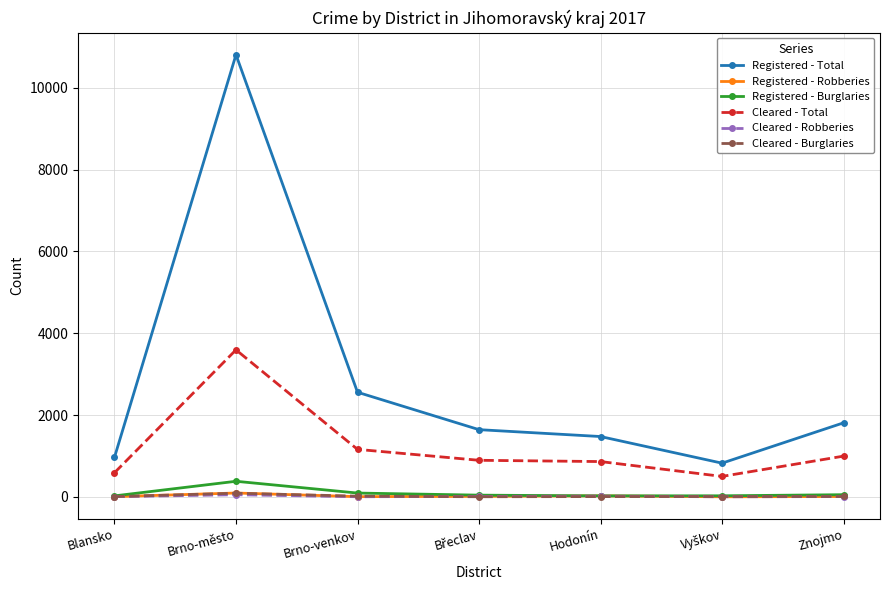

What is the approximate value of Registered - Robberies at Znojmo?

9